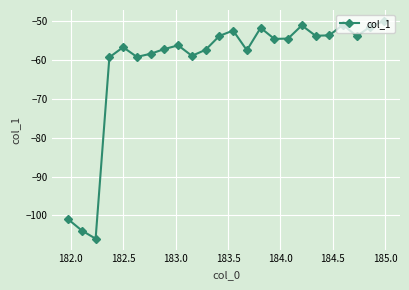

What is the difference between the maximum and minimum values?

55.9